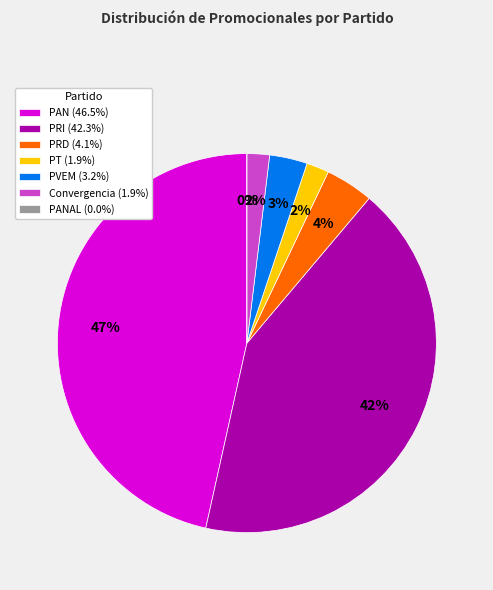

Is Partido Nueva Alianza the majority of the pie?

No